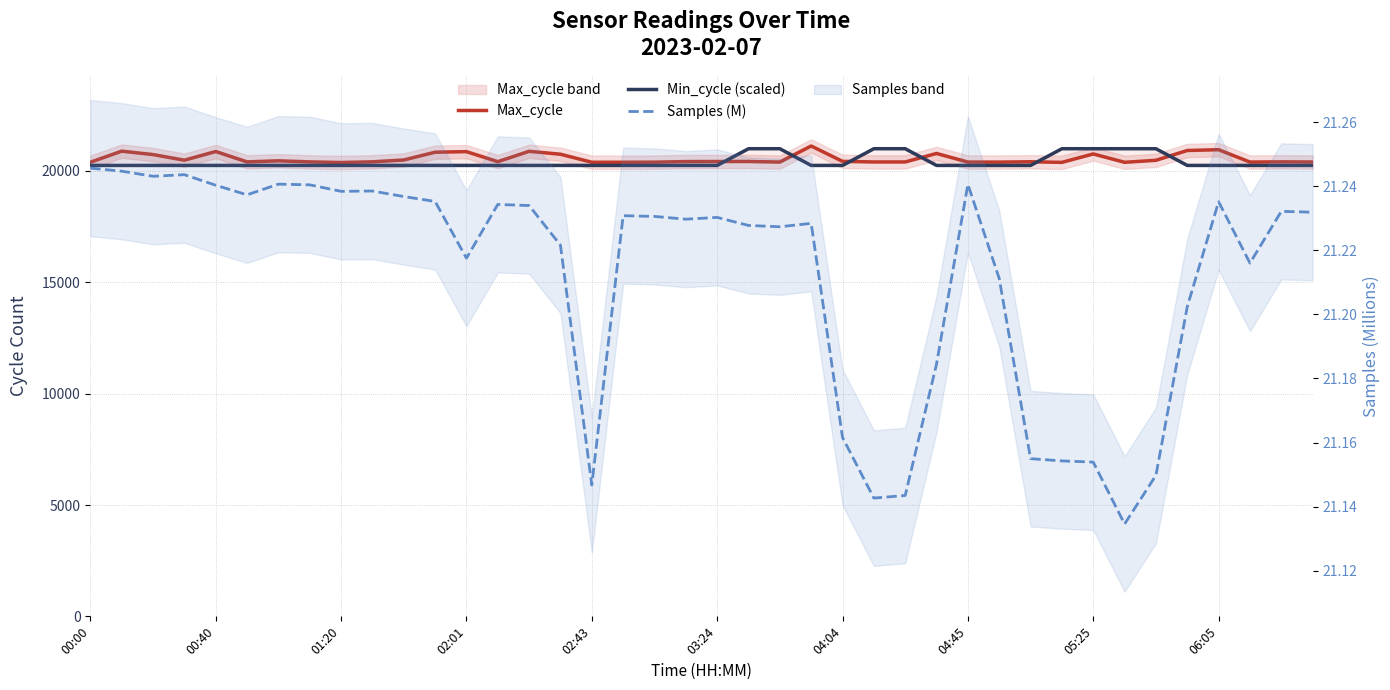

Rank the series at 04:45 from lowest to highest value.

Samples (M), Min_cycle (scaled), Max_cycle